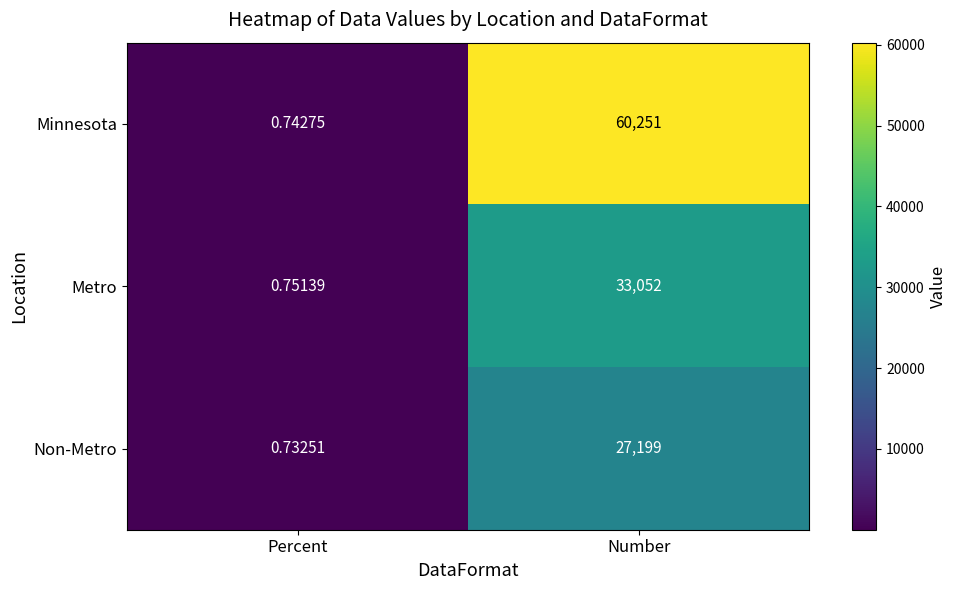

Between Percent and Number, which series saw the biggest shift?

Minnesota